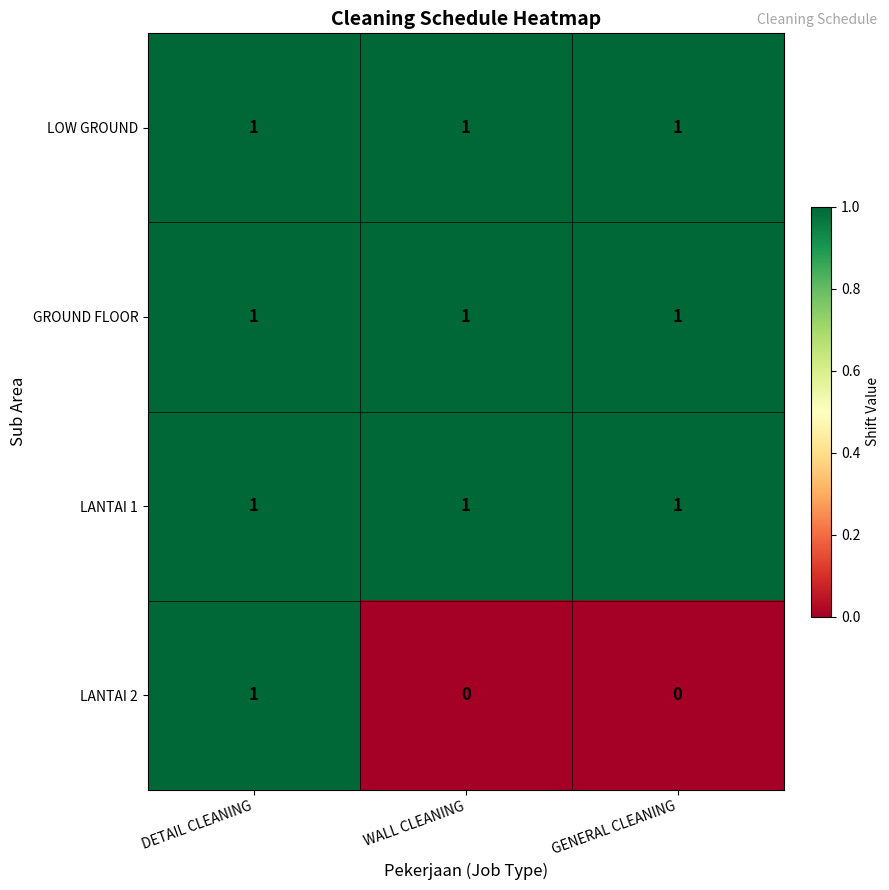

Which series has the widest spread of values?

LANTAI 2